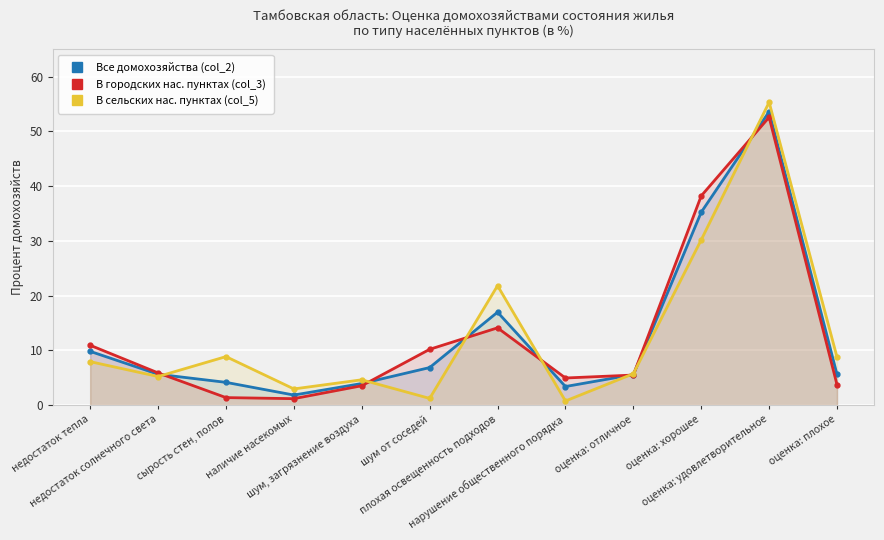

What is the value of the Все домохозяйства (col_2) point at the 8th from the left?

3.4